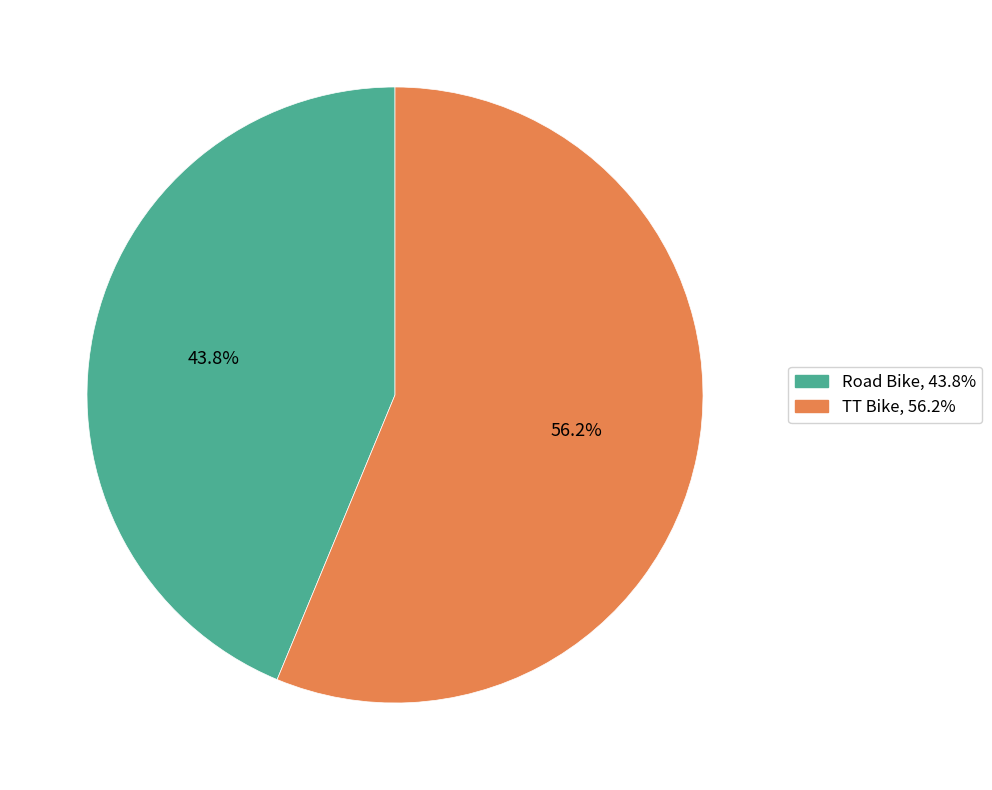

Which has a higher value, Road Bike or TT Bike?

TT Bike